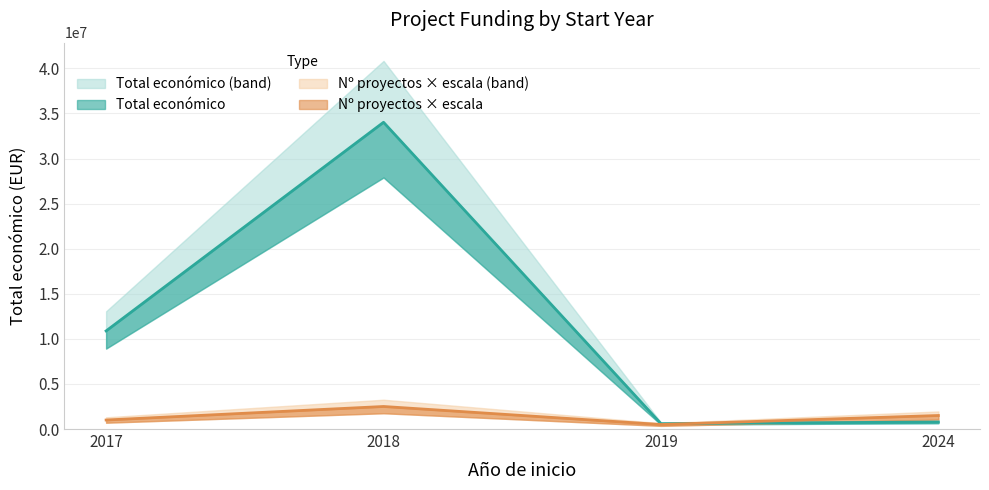

At which category is the sum across all series the highest?

2018